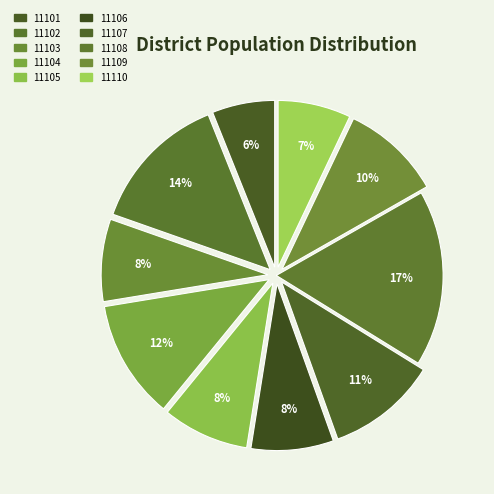

Rank the categories by value from lowest to highest.

11101, 11110, 11103, 11106, 11105, 11109, 11107, 11104, 11102, 11108